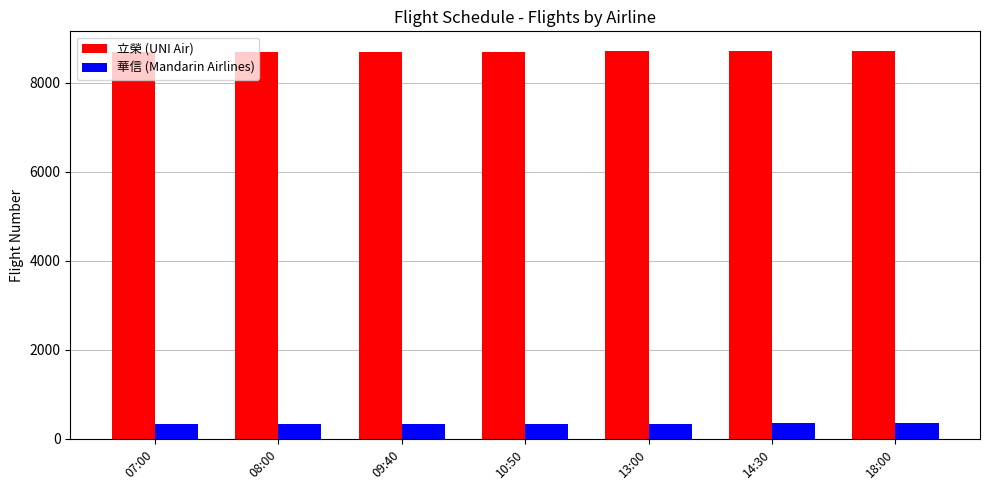

What is the minimum value shown in the chart?

331